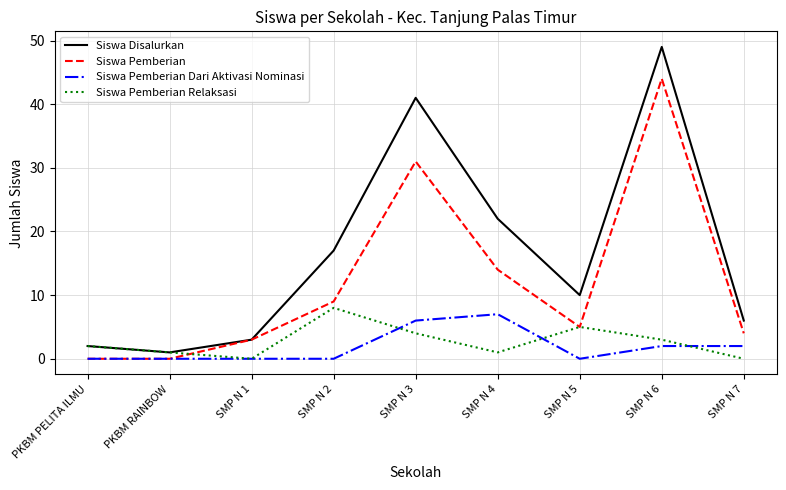

Is it true that Siswa Disalurkan equals 13 at SMP N 4?

False